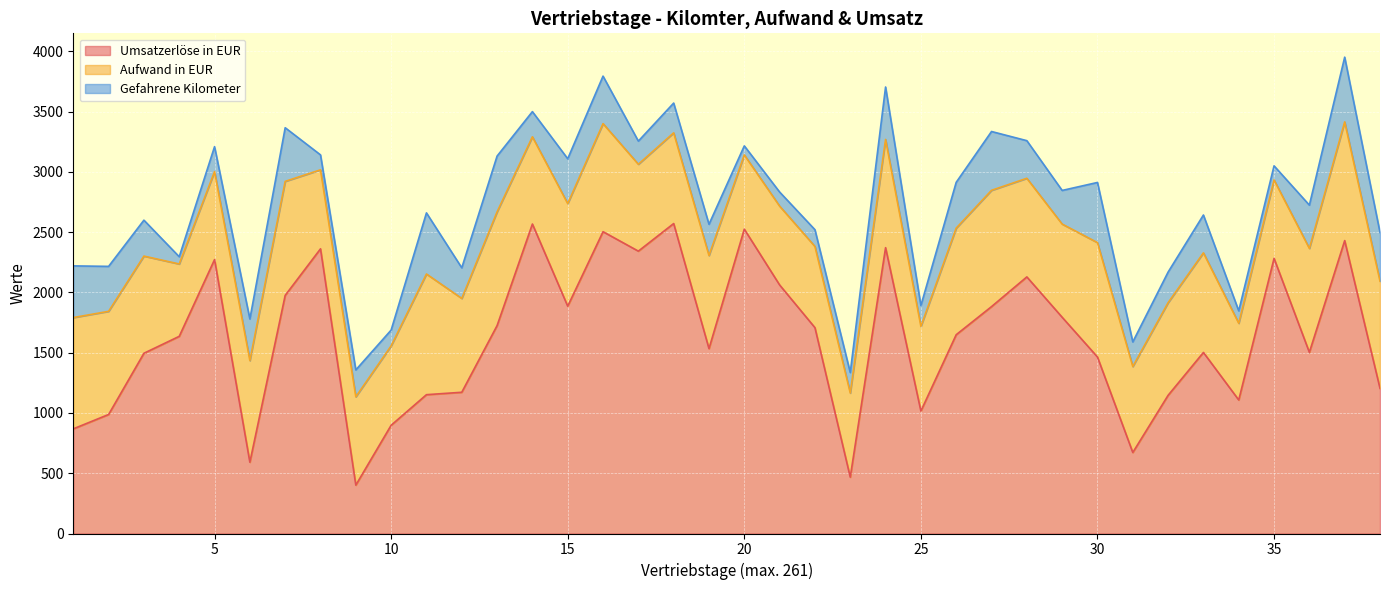

What is the value of the Gefahrene Kilometer point at the 33rd from the left?

314.0